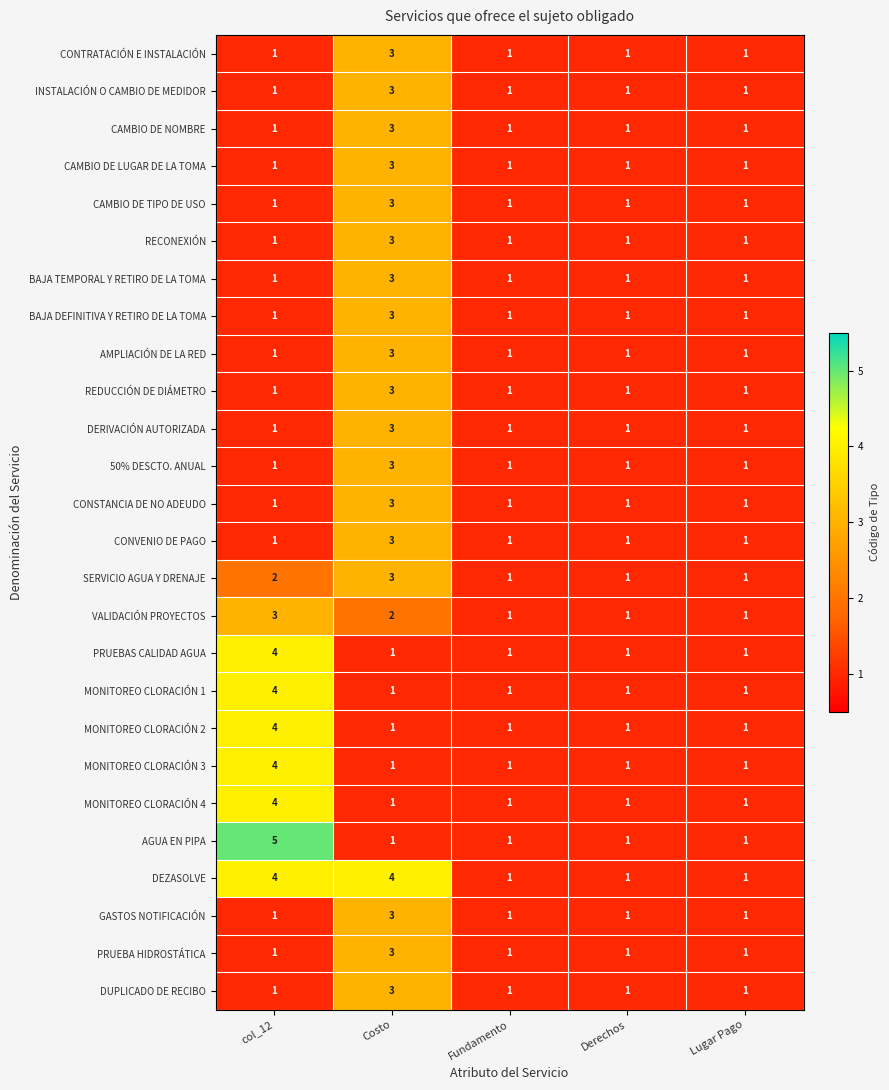

What is the highest value of the SERVICIO AGUA Y DRENAJE series?

3